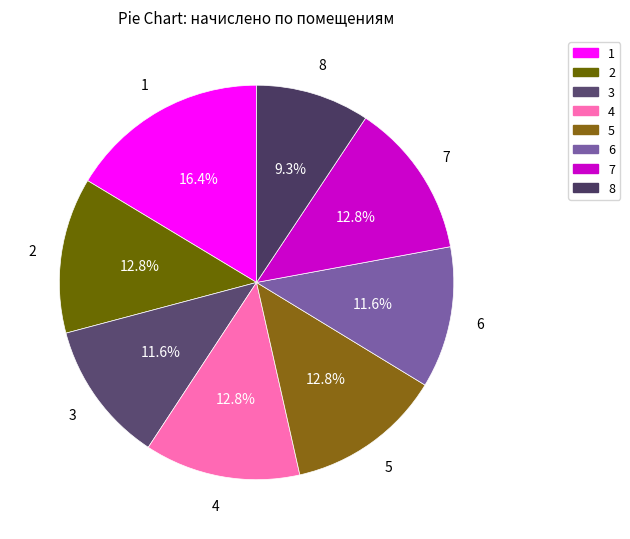

To the nearest percent, what portion does 3 represent?

12%